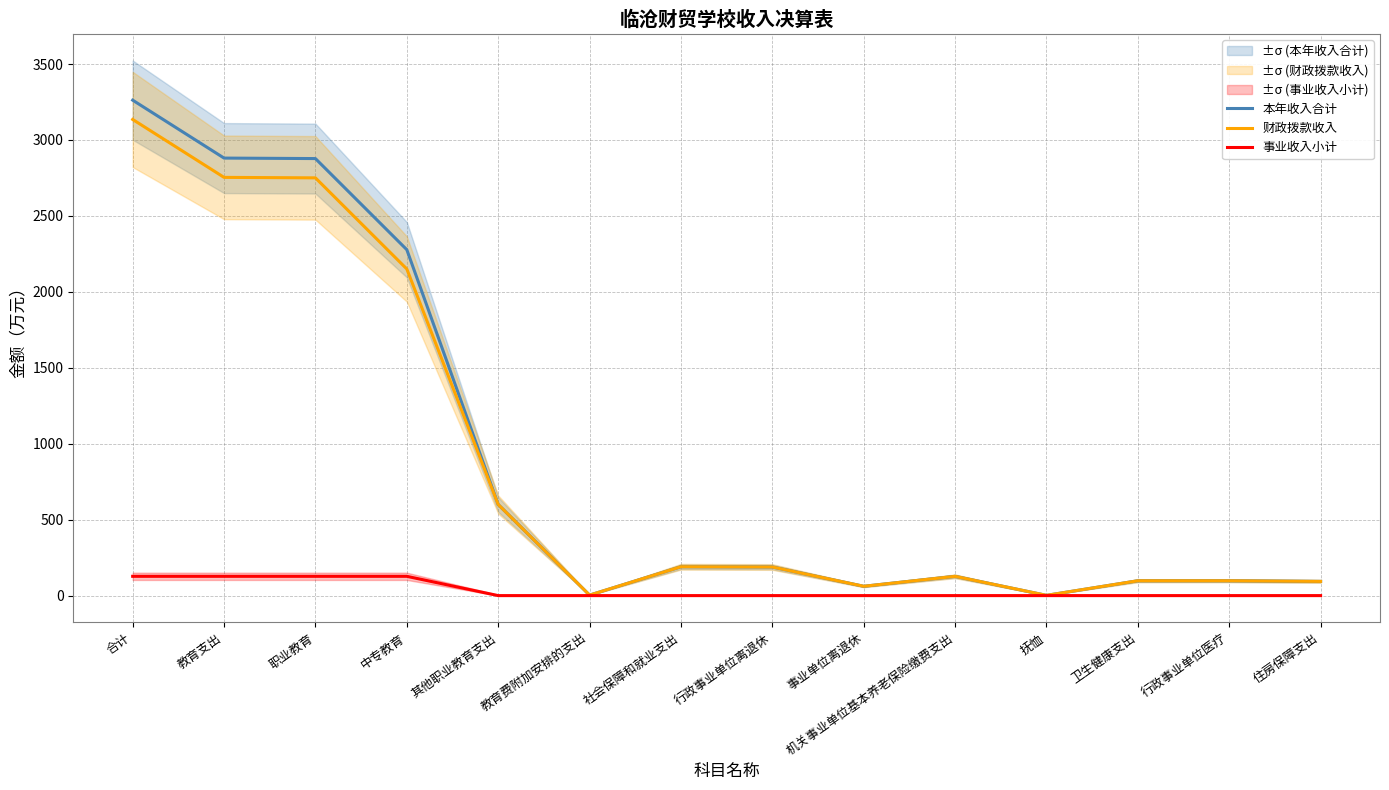

At which label does 本年收入合计 first exceed 188?

合计